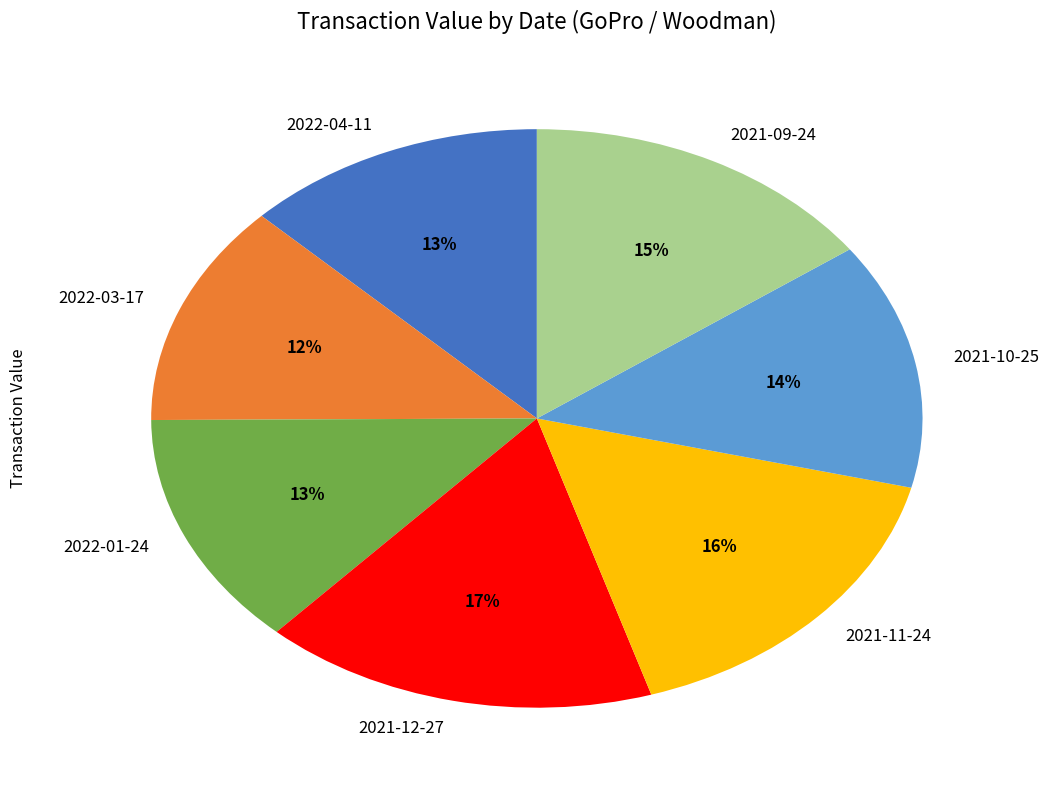

To the nearest percent, what is the average slice percentage?

14%